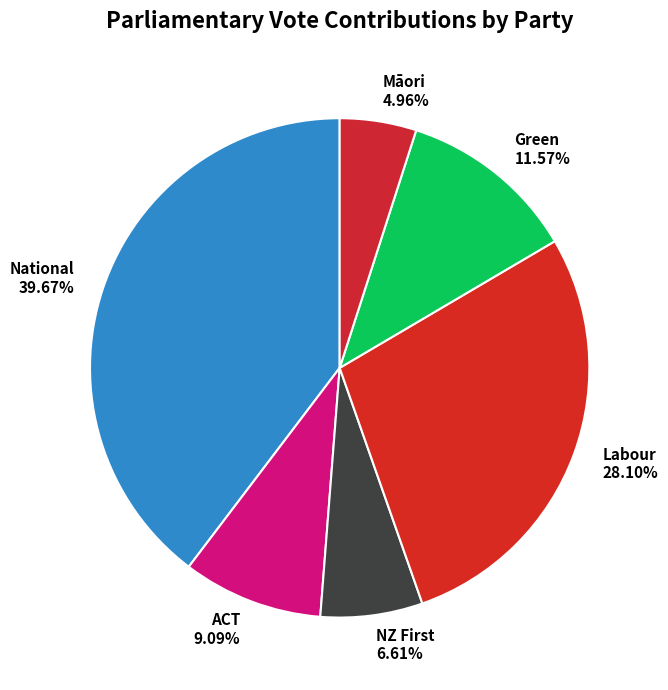

How many segments does this pie chart have?

6